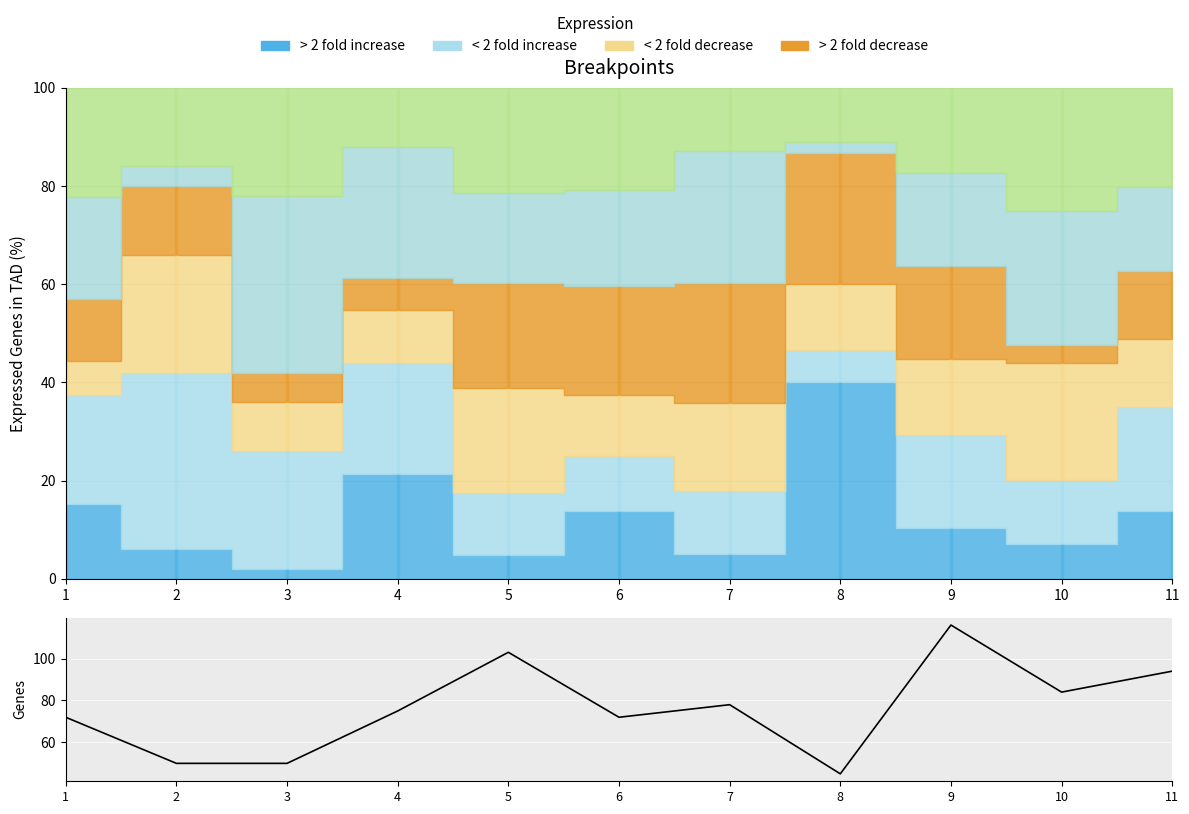

Approximately how many times larger is the value at 9 compared to 4?

1.5